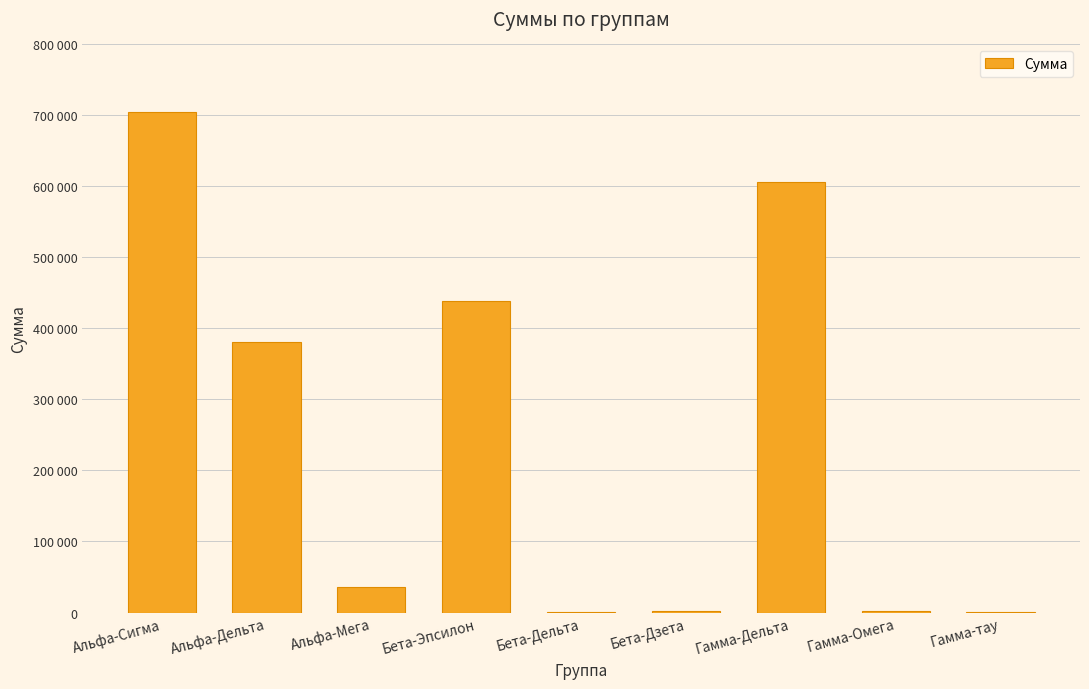

At which label is the value closest to 352458?

Альфа-Дельта